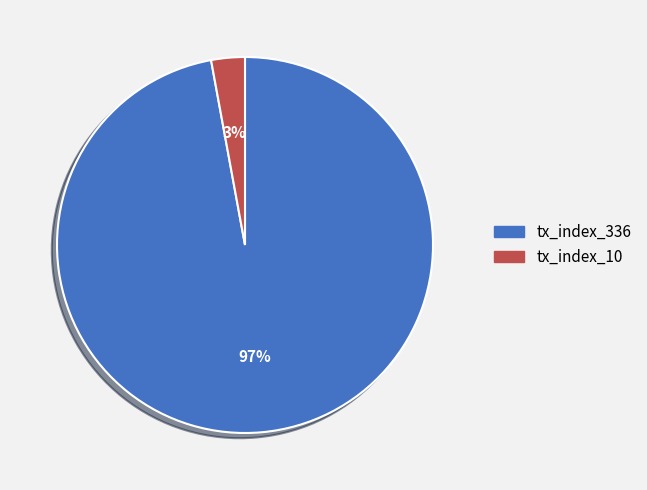

To the nearest percent, what is the average slice percentage?

50%